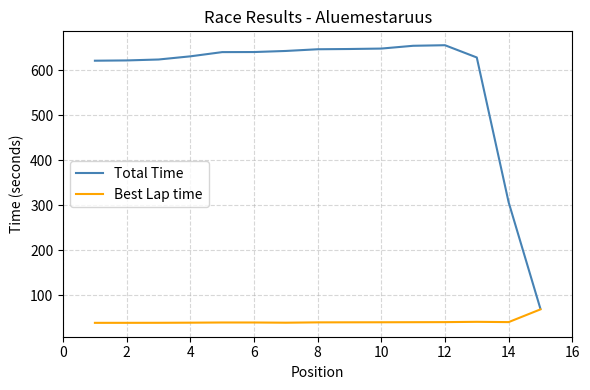

List the series in order of their overall mean, lowest first.

Best Lap time, Total Time